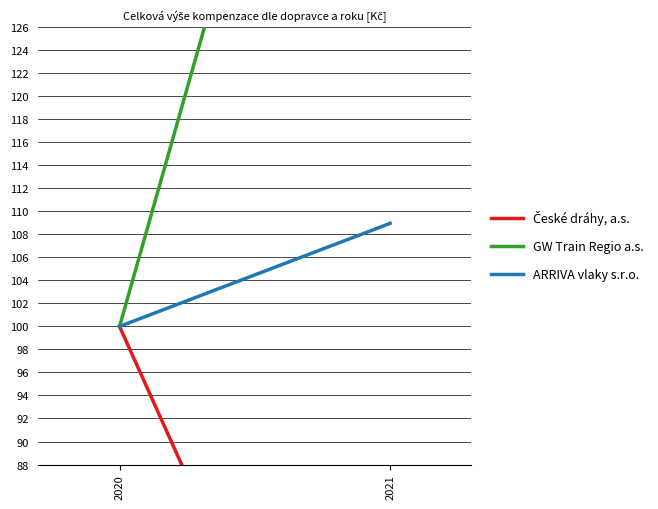

What are all the series names shown in the legend?

České dráhy, a.s., GW Train Regio a.s., ARRIVA vlaky s.r.o.